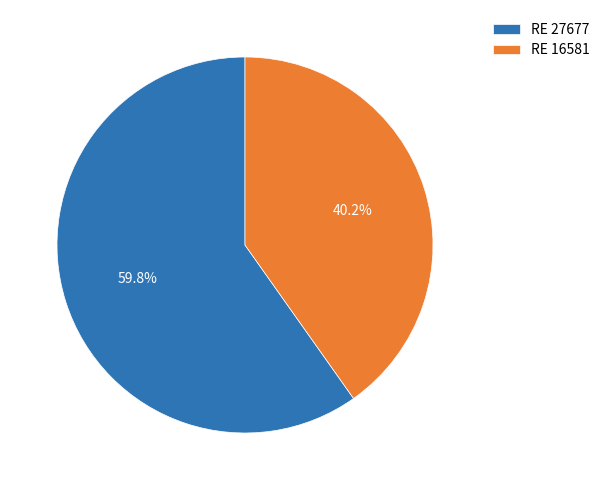

Combined, what portion of the pie is RE 16581 and RE 27677?

100.0%